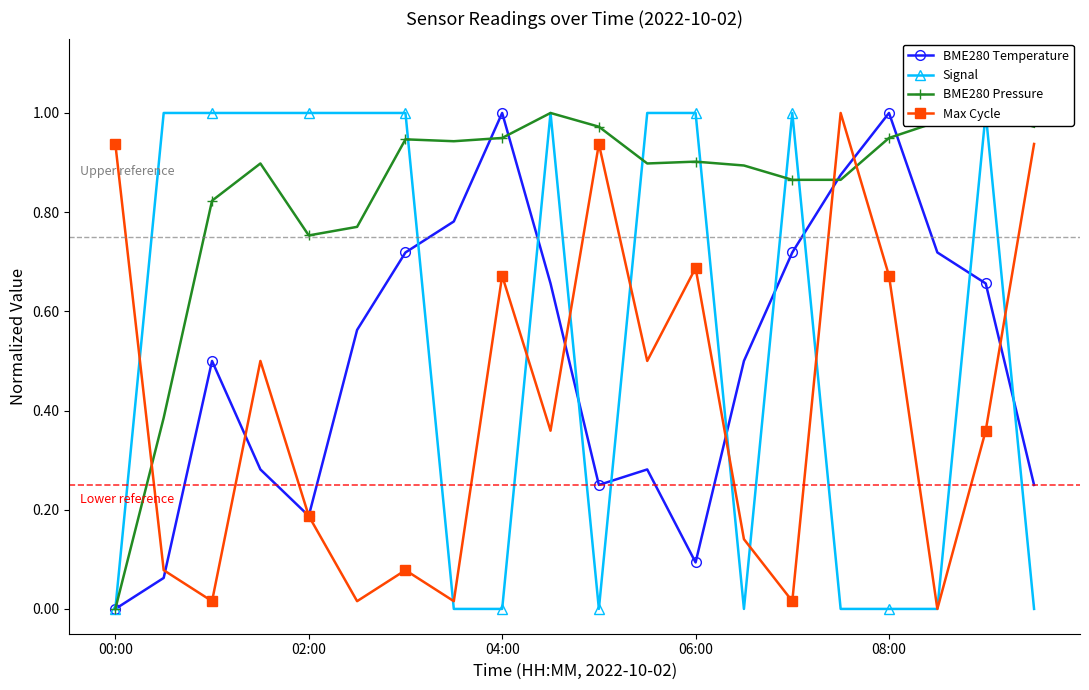

Rank the series by their maximum value, from highest to lowest.

BME280 Temperature, Signal, BME280 Pressure, Max Cycle